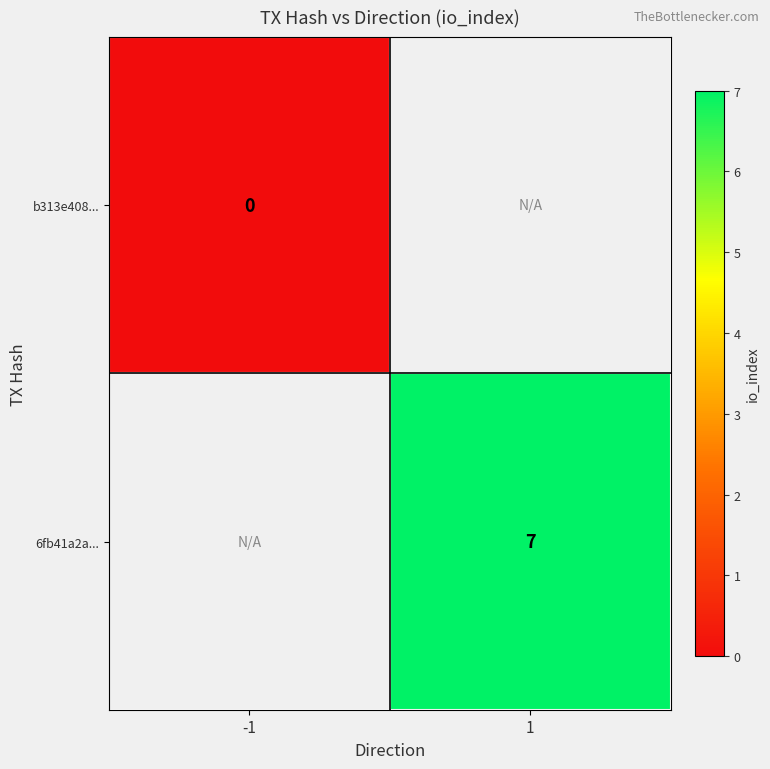

The value of 6fb41a2a... at 1 is 2. True or false?

False